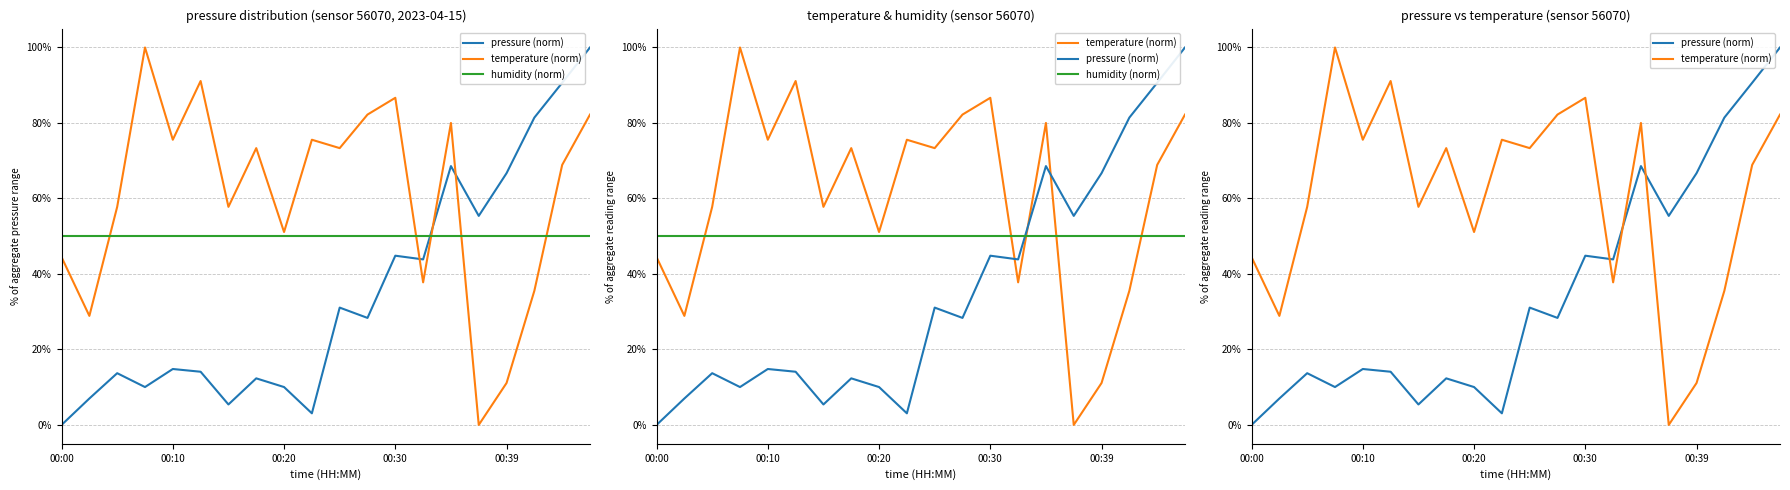

What is the highest value of the humidity (norm) series?

0.5